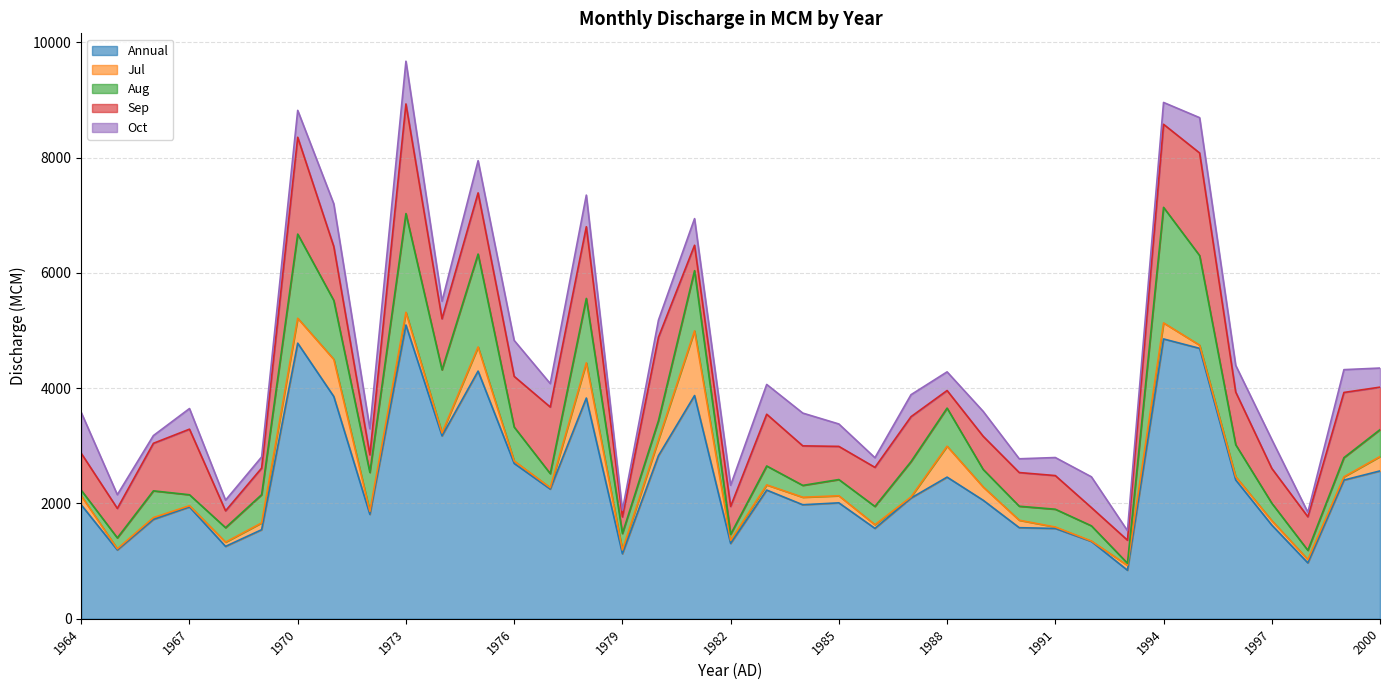

Reading left to right, what are all the values shown in this chart?

Annual: 1964=1974.8	1965=1193.0	1966=1722.7	1967=1939.0	1968=1255.1	1969=1544.4	1970=4779.8	1971=3854.6	1972=1810.2	1973=5095.1	1974=3172.0	1975=4295.4	1976=2694.3	1977=2249.0	1978=3827.9	1979=1126.9	1980=2828.8	1981=3871.5	1982=1305.8	1983=2231.6	1984=1976.7	1985=2010.3	1986=1567.2	1987=2093.1	1988=2456.2	1989=2055.3	1990=1579.3	1991=1566.3	1992=1340.6	1993=840.9	1994=4853.1	1995=4689.8	1996=2407.1	1997=1625.3	1998=968.1	1999=2405.1	2000=2563.9
Jul: 1964=157.1	1965=20.1	1966=31.6	1967=21.4	1968=73.3	1969=118.0	1970=432.0	1971=644.8	1972=51.6	1973=220.1	1974=50.7	1975=418.3	1976=42.0	1977=24.1	1978=610.8	1979=65.9	1980=275.4	1981=1122.1	1982=52.6	1983=89.5	1984=130.8	1985=122.3	1986=64.2	1987=19.1	1988=536.2	1989=230.4	1990=129.3	1991=24.3	1992=7.6	1993=83.9	1994=278.4	1995=55.2	1996=56.7	1997=77.5	1998=58.7	1999=56.4	2000=249.1
Aug: 1964=96.9	1965=189.3	1966=464.0	1967=189.9	1968=251.1	1969=489.4	1970=1460.1	1971=1021.1	1972=675.7	1973=1712.6	1974=1094.4	1975=1612.0	1976=588.4	1977=244.1	1978=1117.2	1979=285.6	1980=332.8	1981=1044.0	1982=105.3	1983=328.5	1984=205.4	1985=281.5	1986=316.3	1987=613.2	1988=661.0	1989=303.8	1990=242.8	1991=308.9	1992=263.4	1993=36.6	1994=2004.1	1995=1553.9	1996=554.6	1997=301.8	1998=159.7	1999=332.4	2000=466.8
Sep: 1964=640.6	1965=510.9	1966=824.8	1967=1137.8	1968=292.3	1969=461.0	1970=1679.5	1971=935.9	1972=305.7	1973=1901.3	1974=885.4	1975=1061.1	1976=879.2	1977=1154.8	1978=1243.8	1979=287.2	1980=1446.3	1981=440.3	1982=484.8	1983=897.9	1984=685.8	1985=575.3	1986=678.0	1987=779.3	1988=305.0	1989=575.4	1990=584.2	1991=583.8	1992=316.3	1993=401.2	1994=1441.0	1995=1780.0	1996=914.0	1997=603.2	1998=581.8	1999=1131.0	2000=737.2
Oct: 1964=707.9	1965=238.3	1966=134.0	1967=357.8	1968=185.2	1969=193.4	1970=466.6	1971=740.1	1972=452.0	1973=741.5	1974=304.9	1975=558.7	1976=623.6	1977=406.8	1978=548.4	1979=115.8	1980=296.4	1981=462.3	1982=366.5	1983=516.4	1984=568.4	1985=388.8	1986=167.3	1987=381.5	1988=323.8	1989=431.9	1990=238.6	1991=312.9	1992=534.1	1993=164.6	1994=378.9	1995=612.4	1996=462.6	1997=501.2	1998=77.9	1999=395.6	2000=331.3